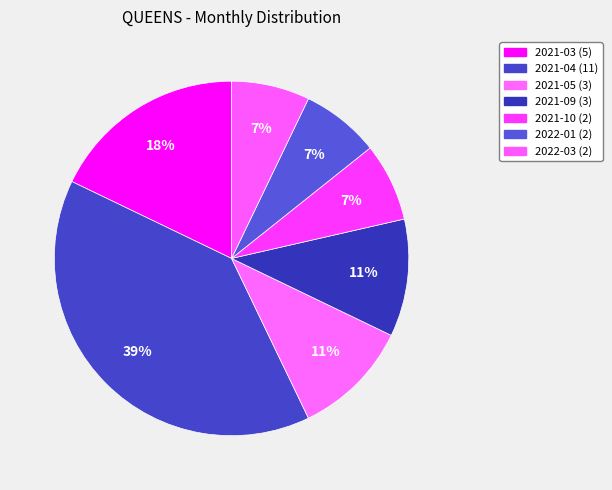

To the nearest percent, what portion does 2022-03 represent?

7%